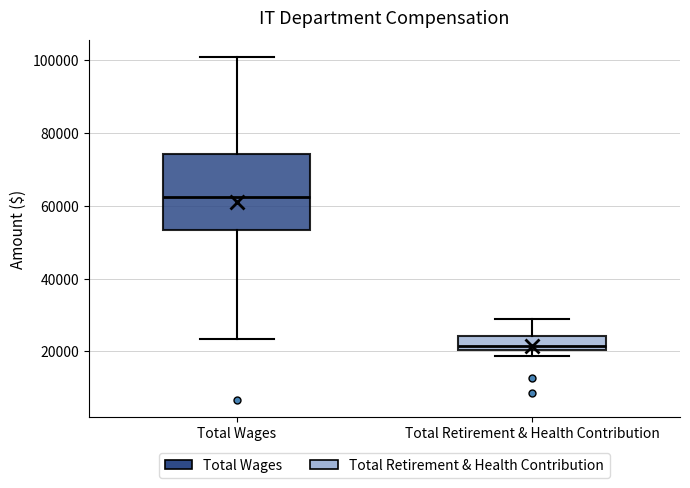

Which box has the lowest median line?

Total Retirement & Health Contribution